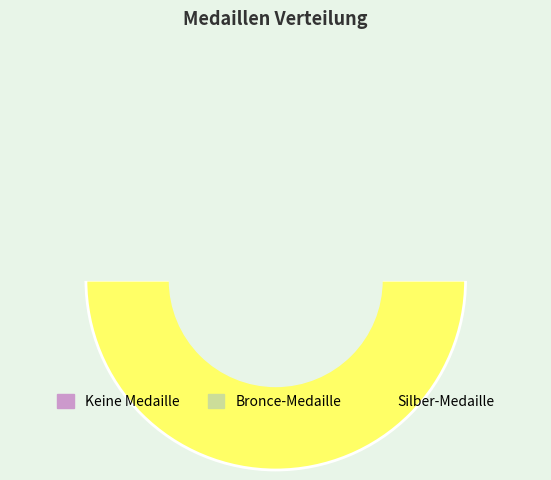

To the nearest percent, what is the difference between the Bronce-Medaille and Keine Medaille slice percentages?

17%